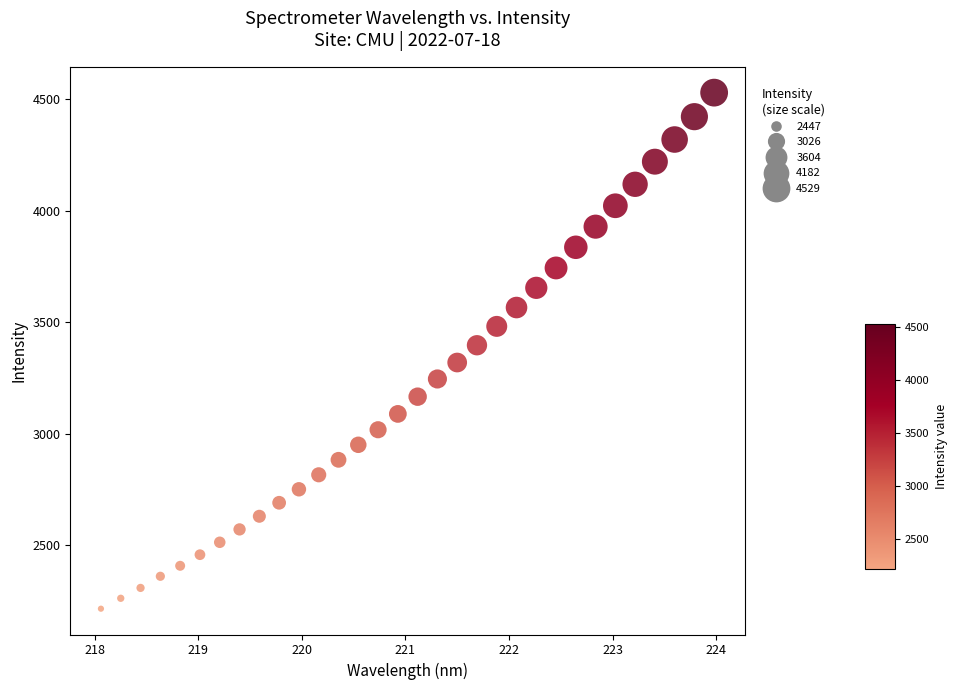

What is the range of X values (max minus min)?

5.9